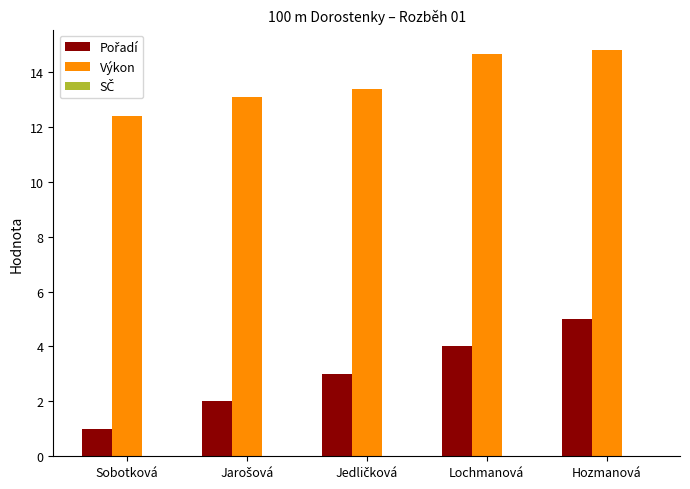

At how many categories does at least one series exceed 6?

5